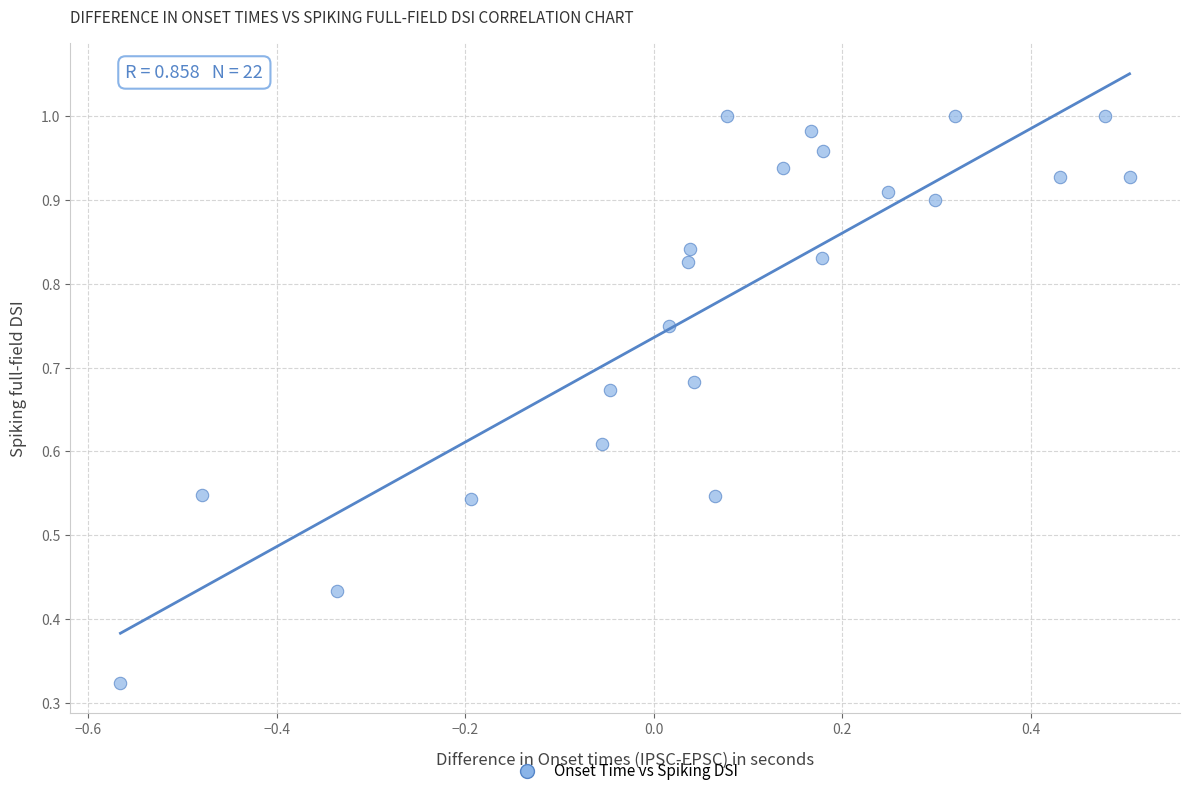

What is the range of X values (max minus min)?

1.1